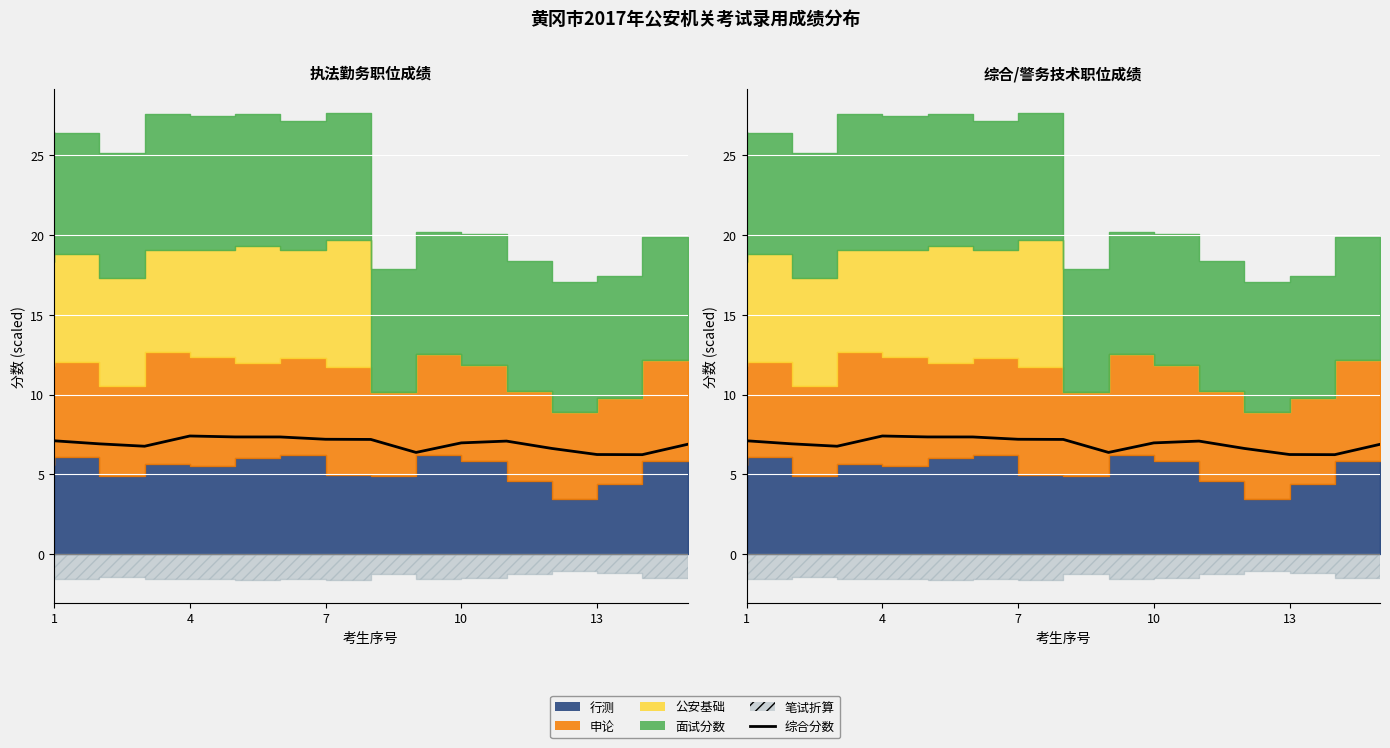

Where is the data nearest to the value 6?

13